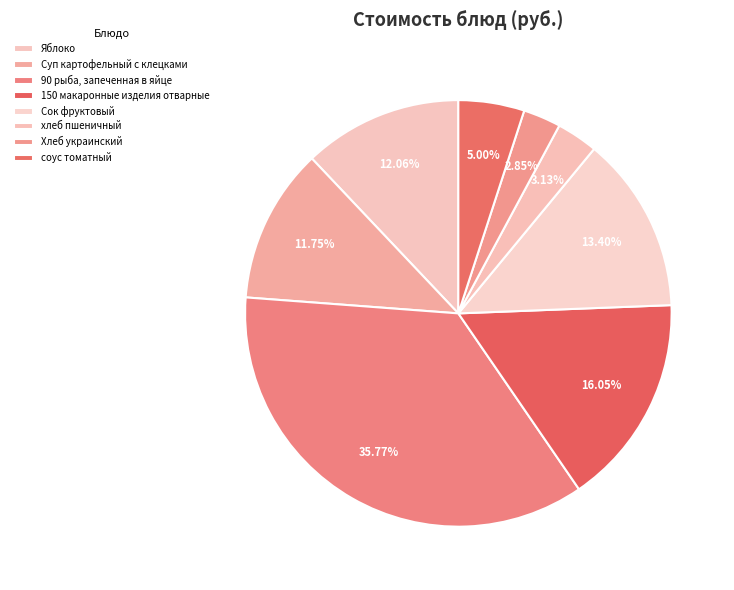

Count the number of slices in the pie.

8